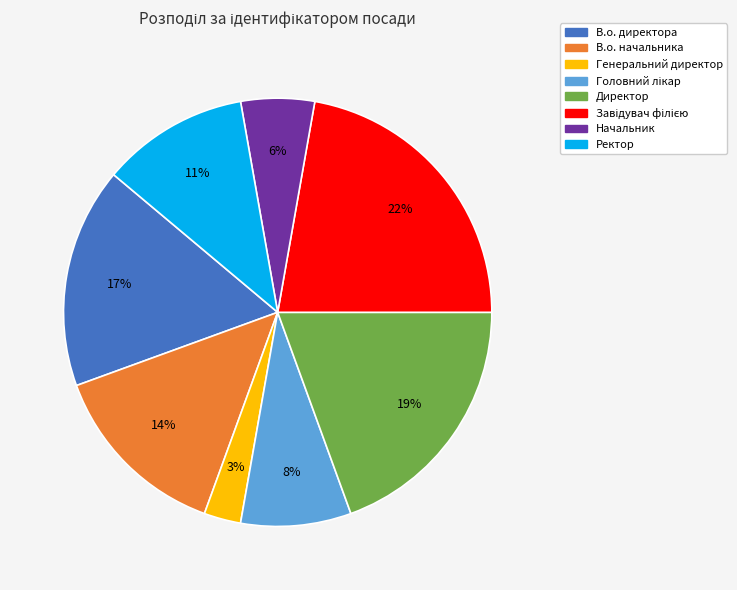

True or false: Директор accounts for 7% of the total.

False